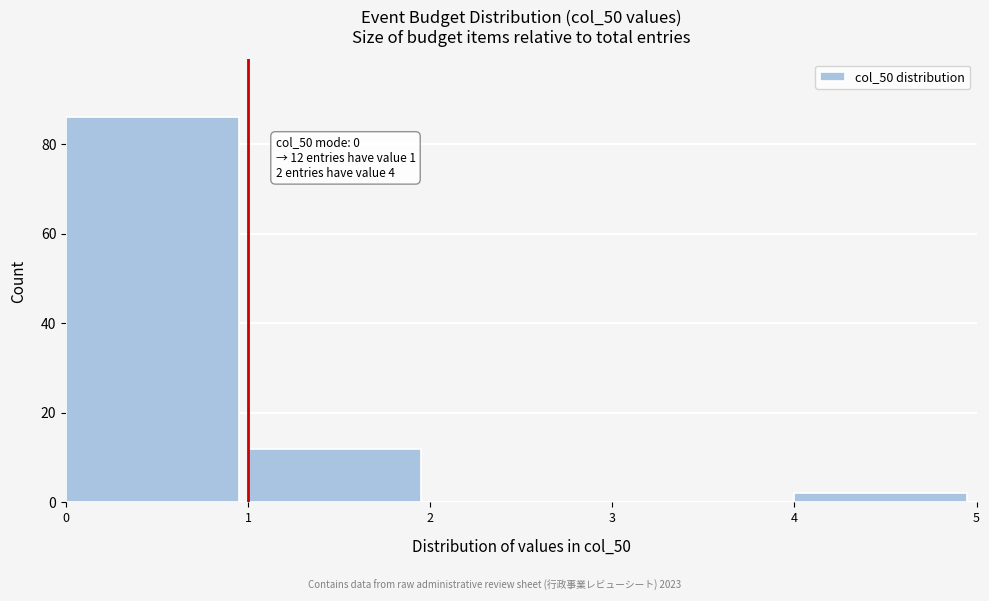

Over which range of the x-axis is the bar tallest?

0 to 1